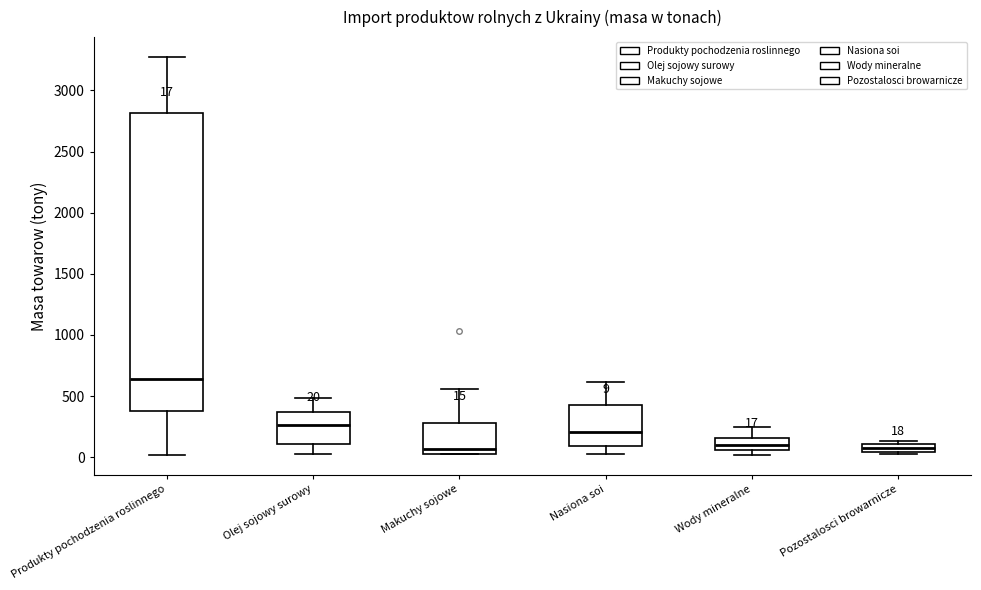

Which box is the tallest, from its lower edge to its upper edge?

Produkty pochodzenia roslinnego